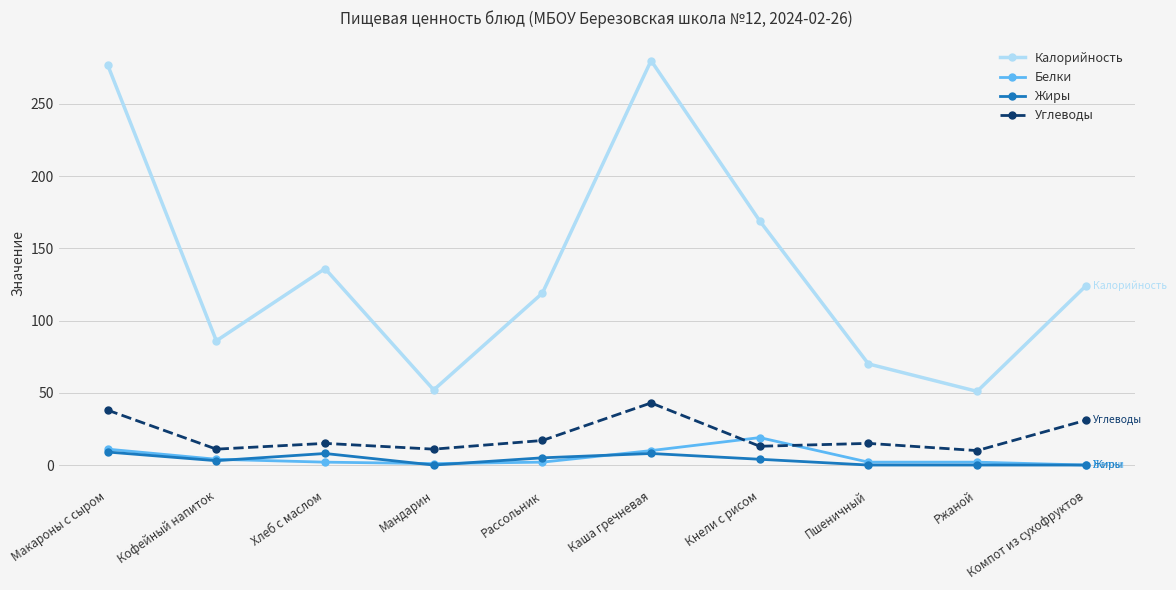

What is the maximum value shown in the chart?

280